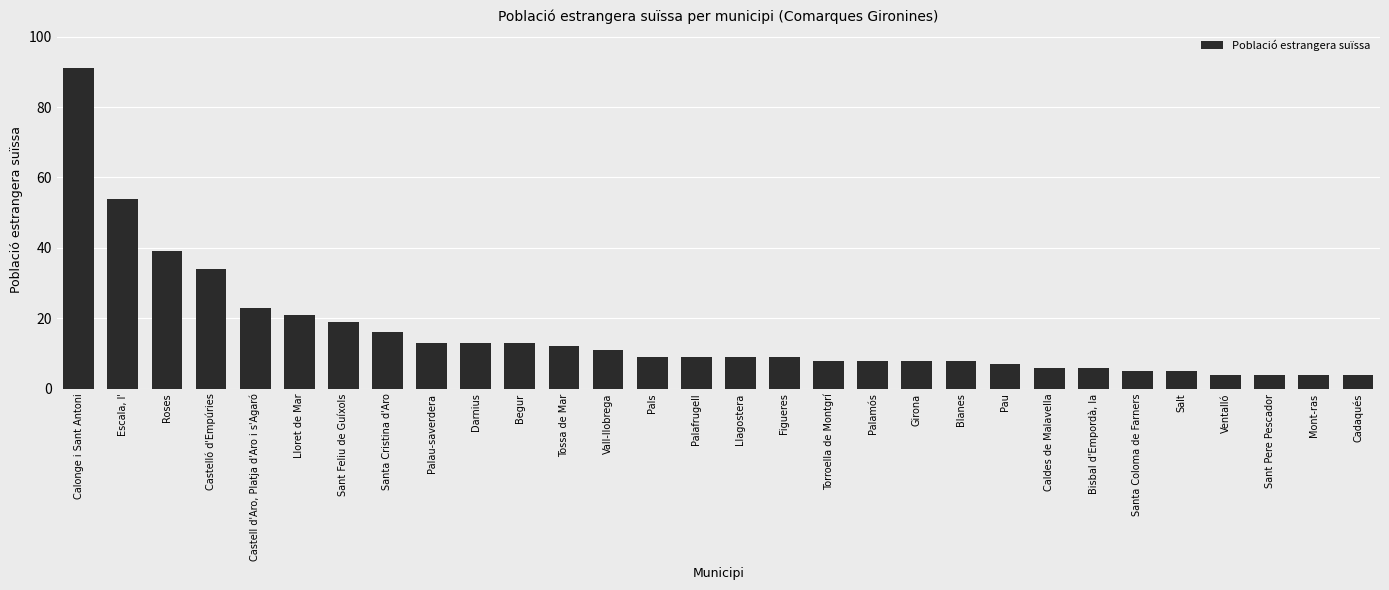

How many distinct data groups are displayed?

1